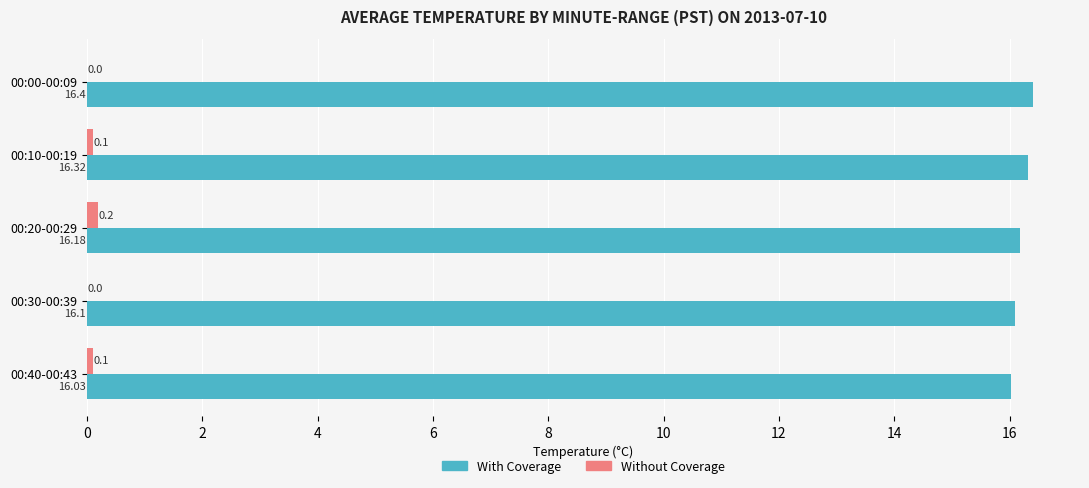

How many data points in Without Coverage are above 0?

3